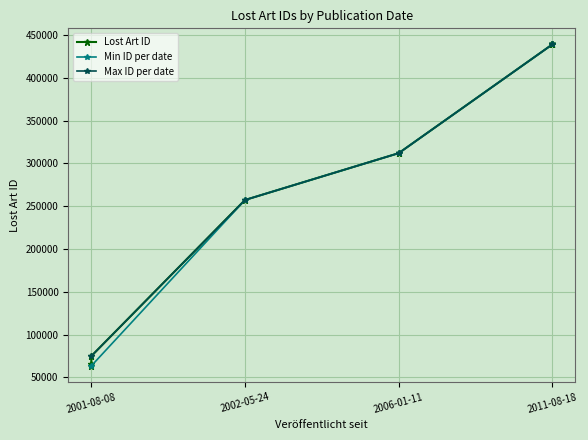

What is the difference between the maximum and minimum values?

375569